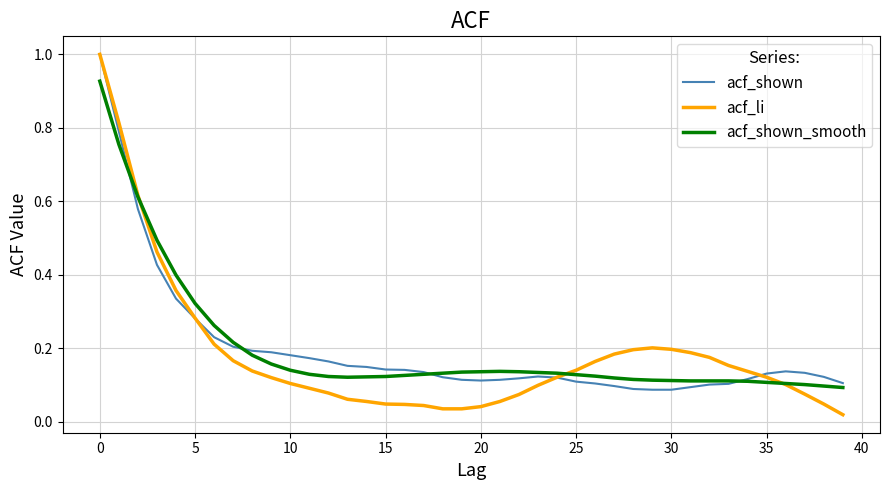

Which series has the largest range (max minus min)?

acf_li